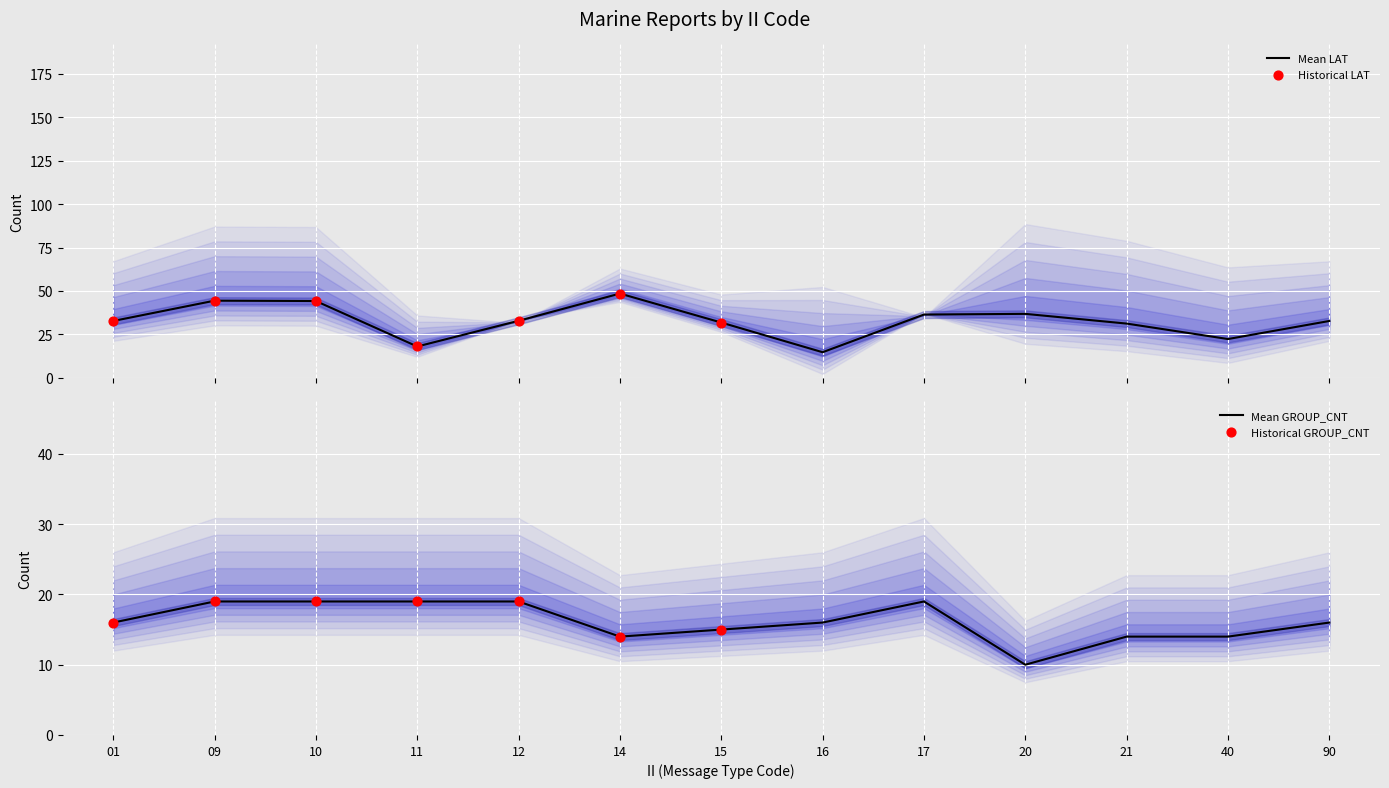

Which series has the largest Y range (max minus min)?

Mean LAT